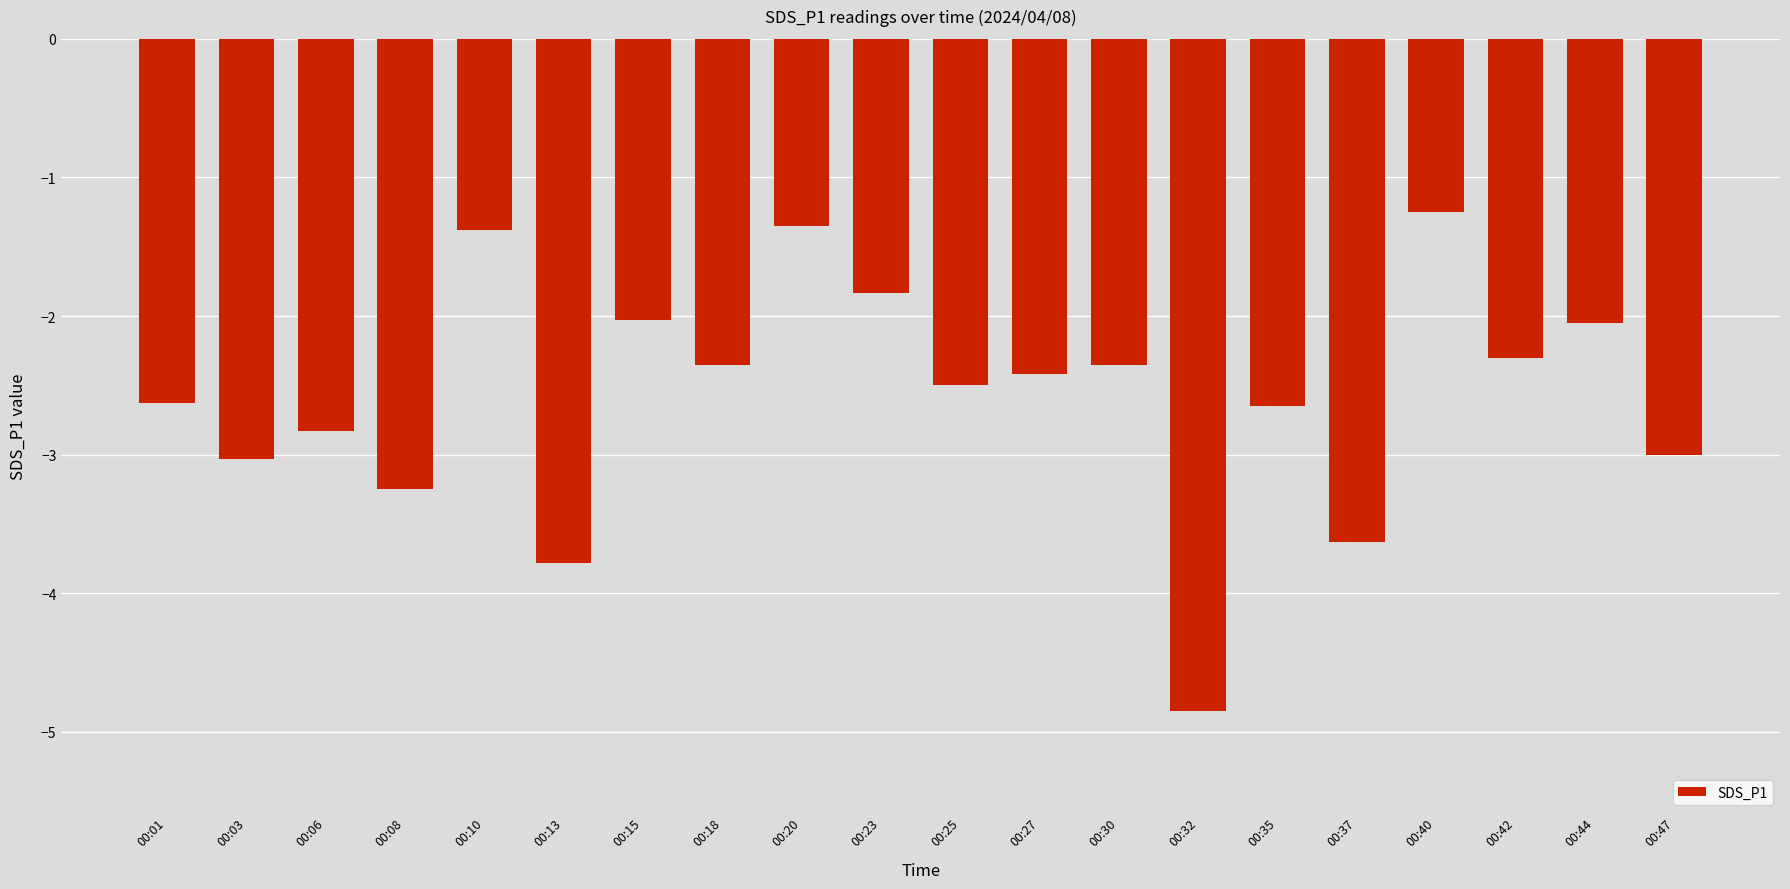

The chart shows a value of -1.4 at 00:20. True or false?

True